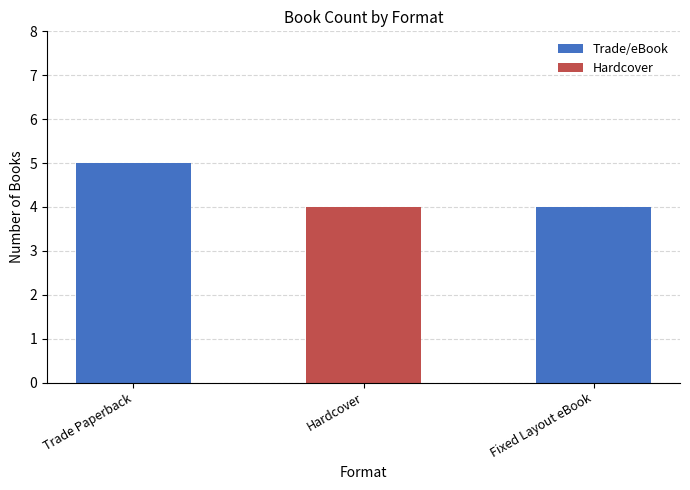

True or false: Trade/eBook has a value of 4 at Fixed Layout eBook.

True